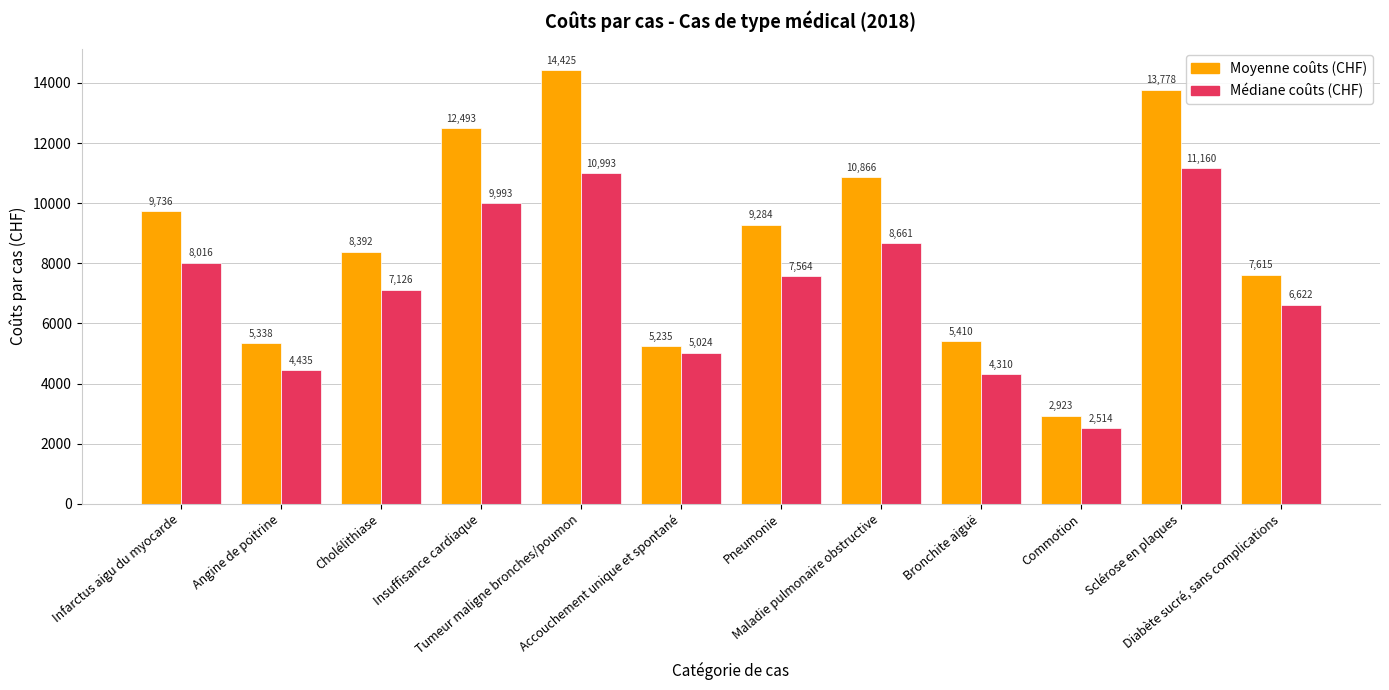

The value of Moyenne coûts (CHF) at Bronchite aiguë is 7797.6. True or false?

False